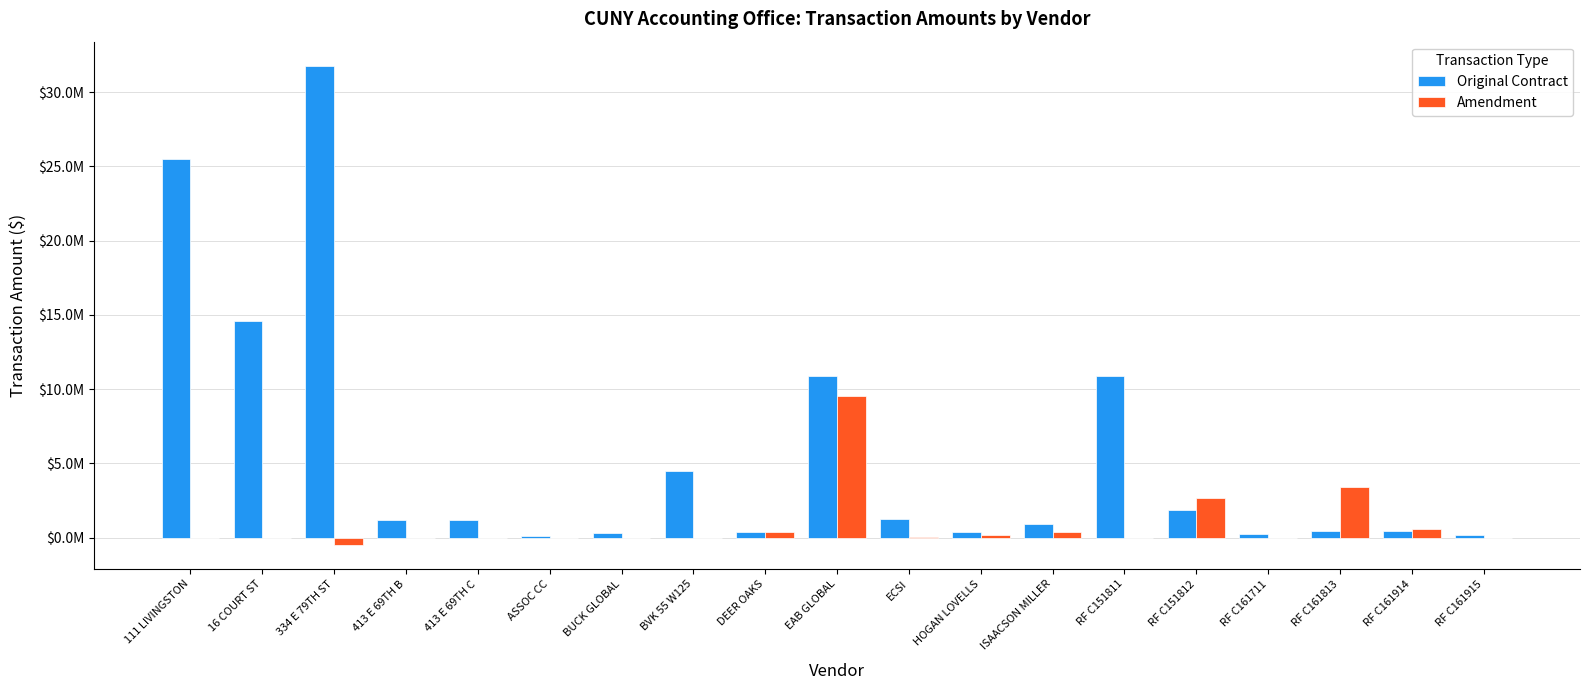

What is the difference between the Original Contract values at HOGAN LOVELLS and 413 E 69TH B?

795950.0